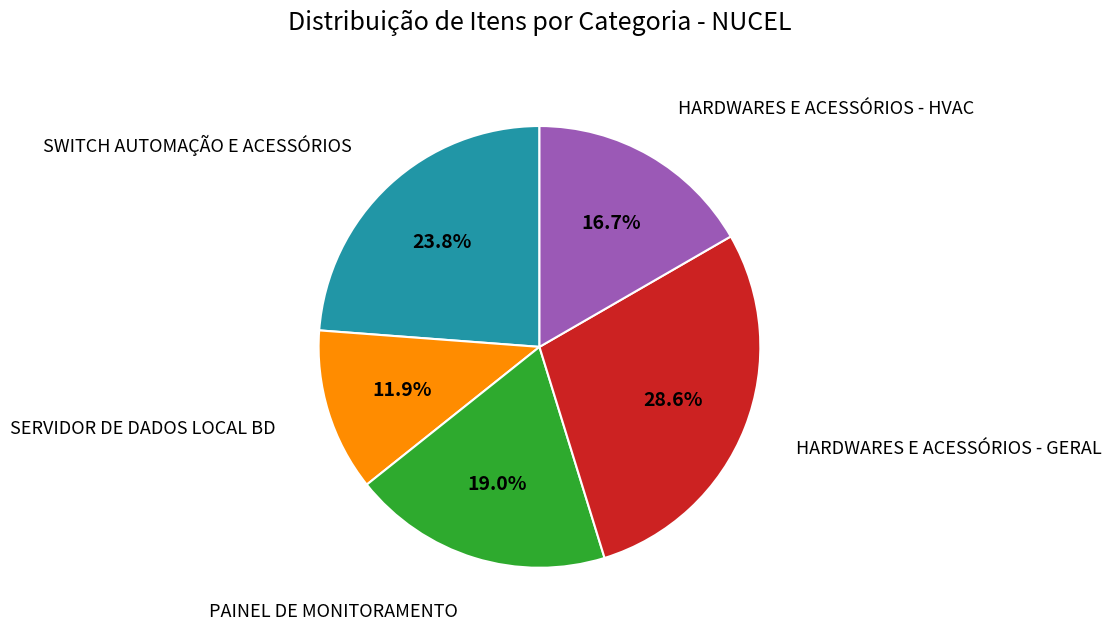

Is the sum of PAINEL DE MONITORAMENTO and HARDWARES E ACESSÓRIOS - GERAL greater than half?

No